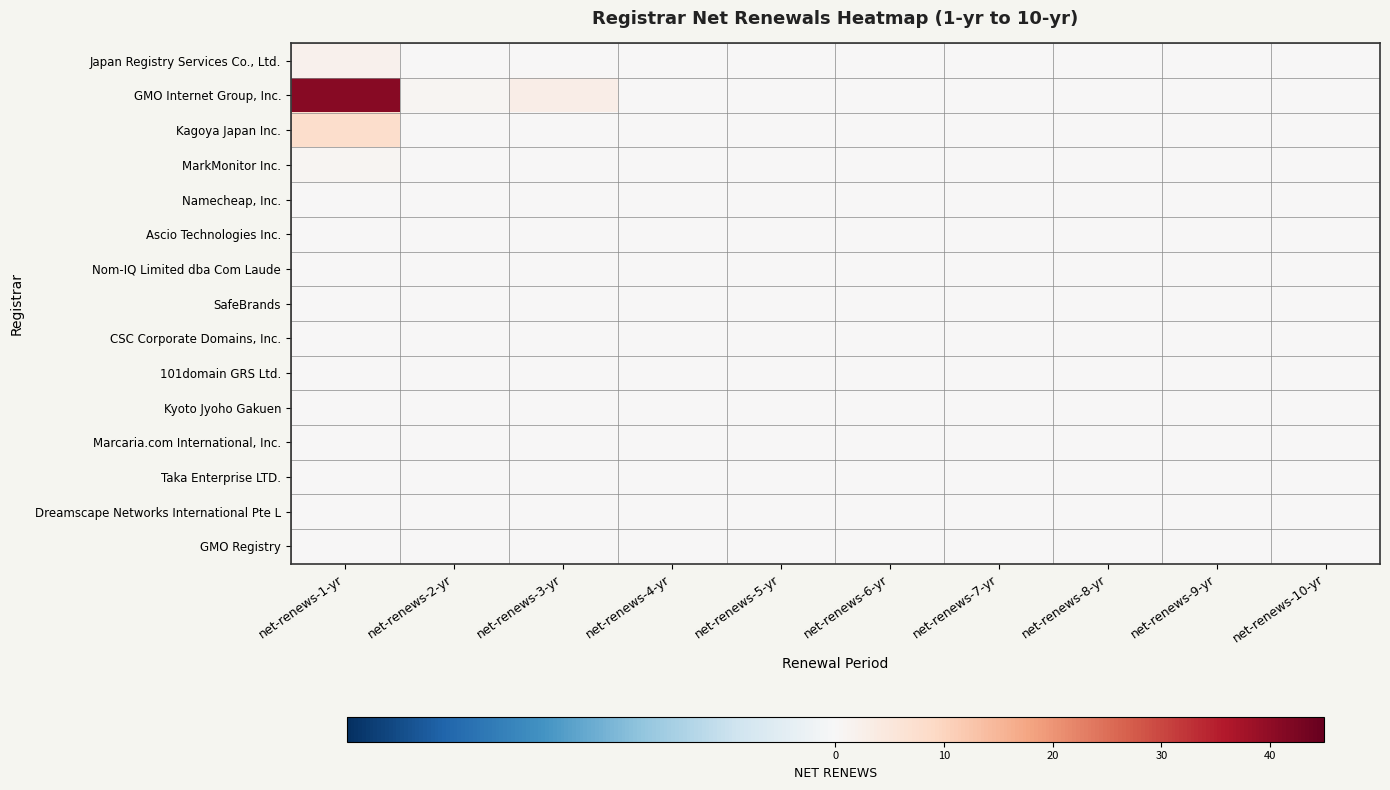

How many data points does each series have?

10